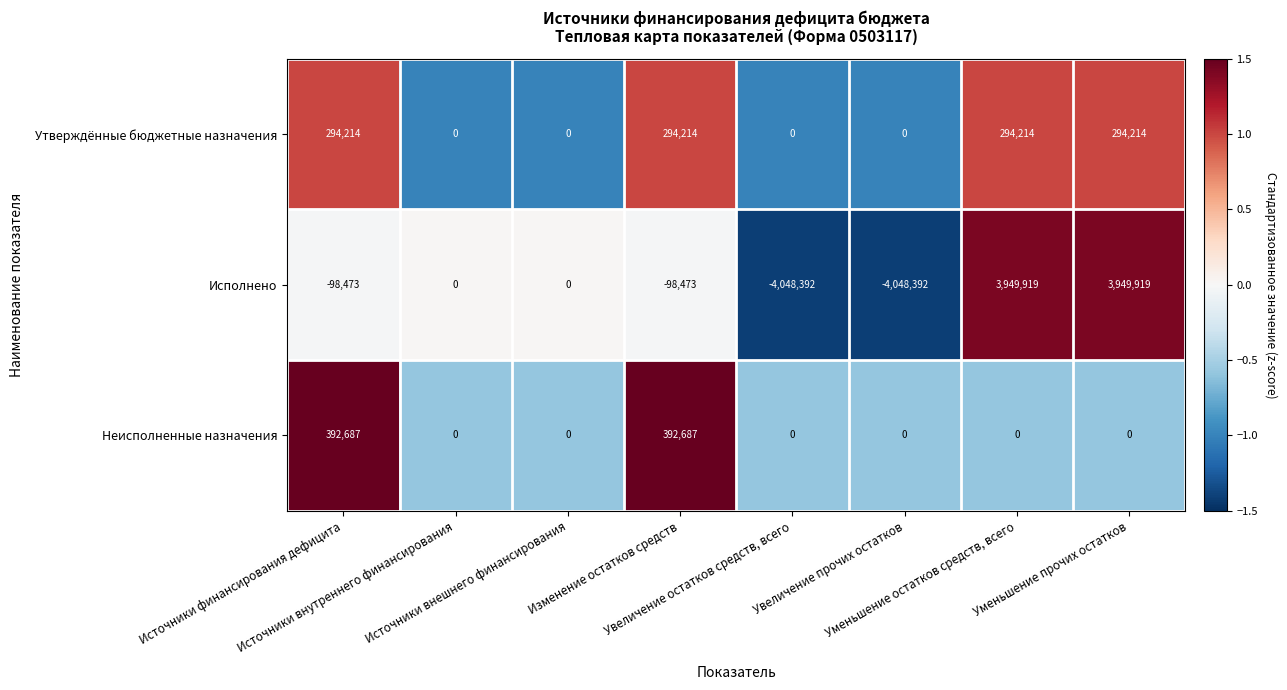

How many series are shown in this chart?

3